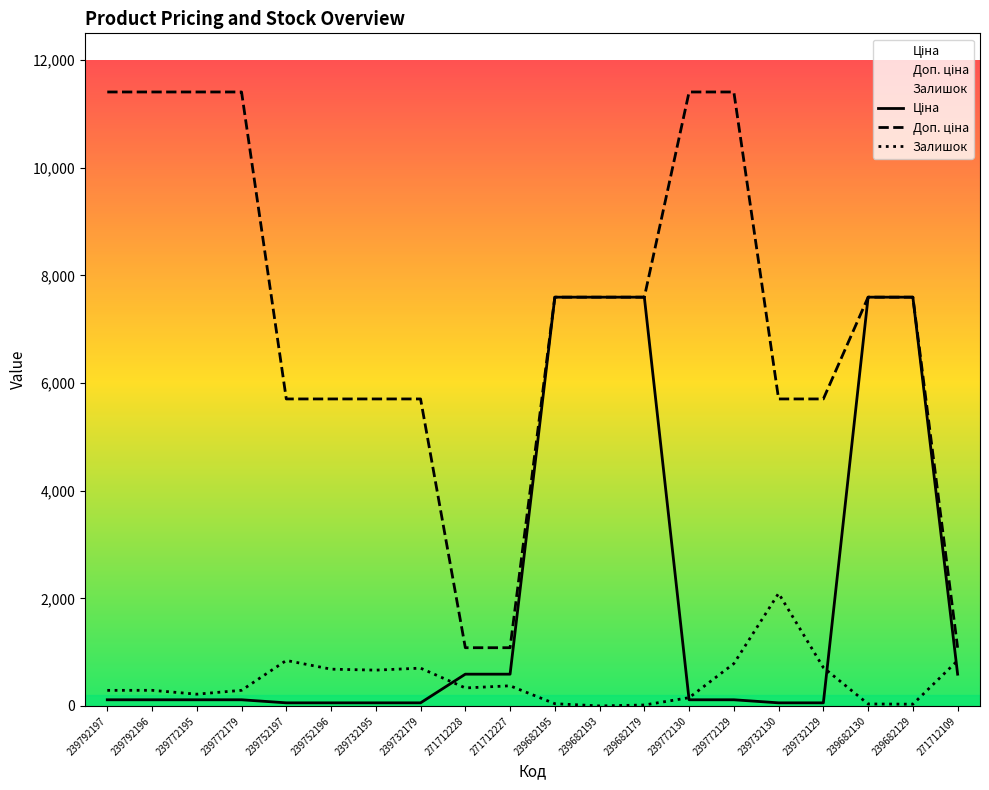

List the series in order of their peak value, lowest first.

Залишок, Ціна, Доп. ціна